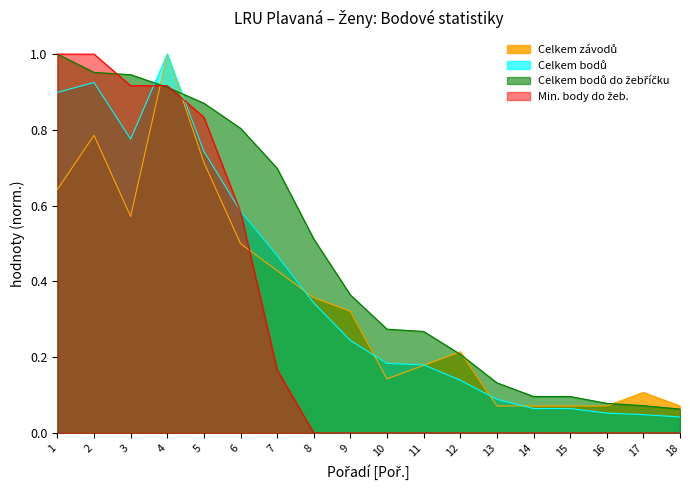

How many values in Min. body do žeb. are above zero?

7